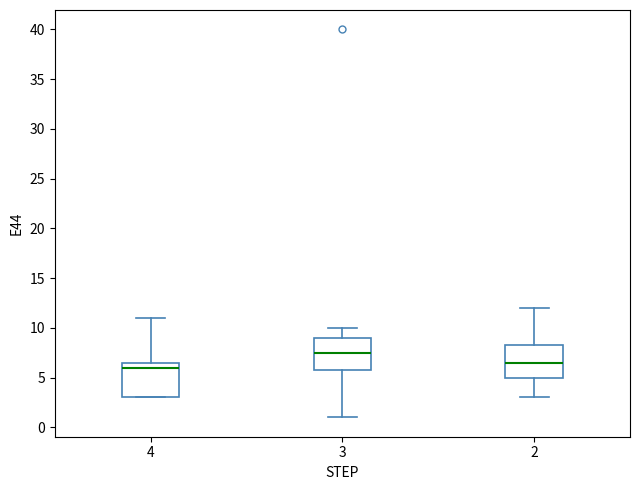

Reading left to right, read every box against the y-axis: the position of its median line, the range the box covers, and the ends of its whiskers. The values are not printed on the chart, so give them approximately, as read against the axis.

4: median 6.0, box 3.0 to 6.5, whiskers 3.0 to 11.0
3: median 7.5, box 6.0 to 9.0, whiskers 1.0 to 10.0
2: median 6.5, box 5.0 to 8.5, whiskers 3.0 to 12.0